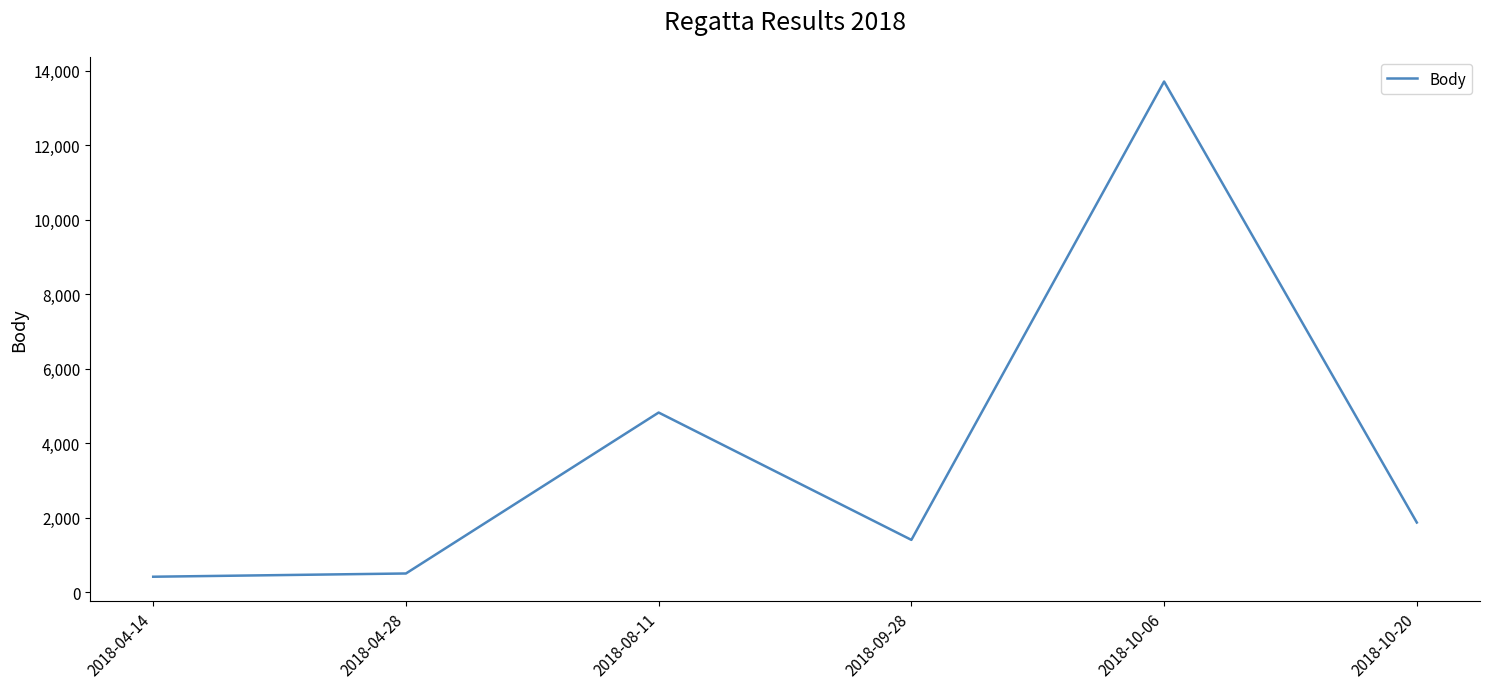

What position from the right is 2018-10-06?

2